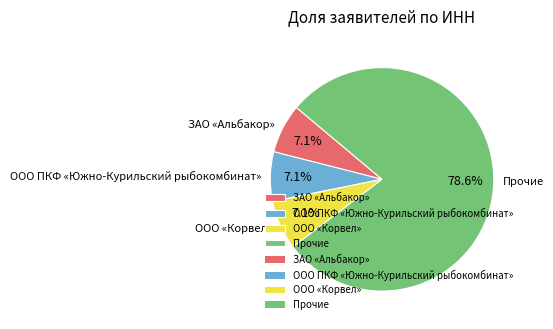

What percentage is NOT represented by ЗАО «Альбакор»?

92.9%